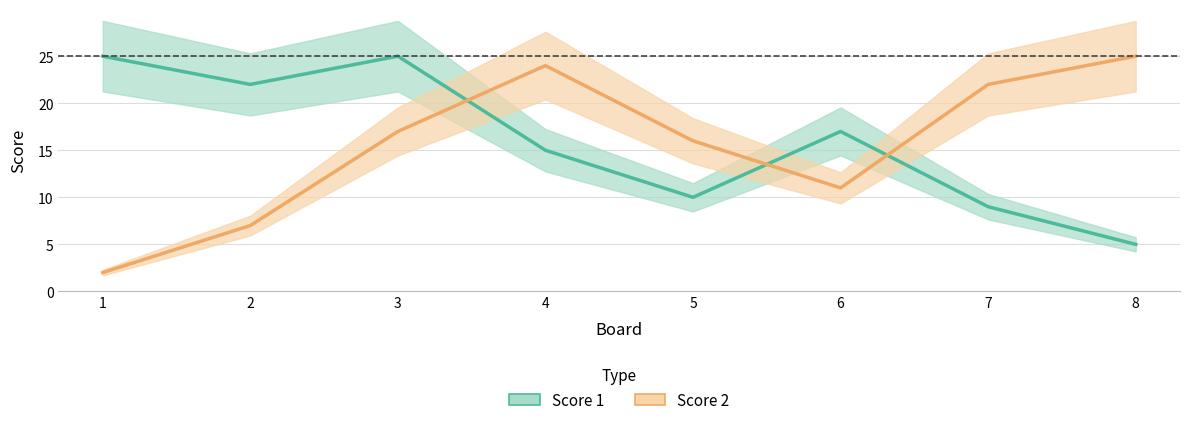

How many series are shown in this chart?

2